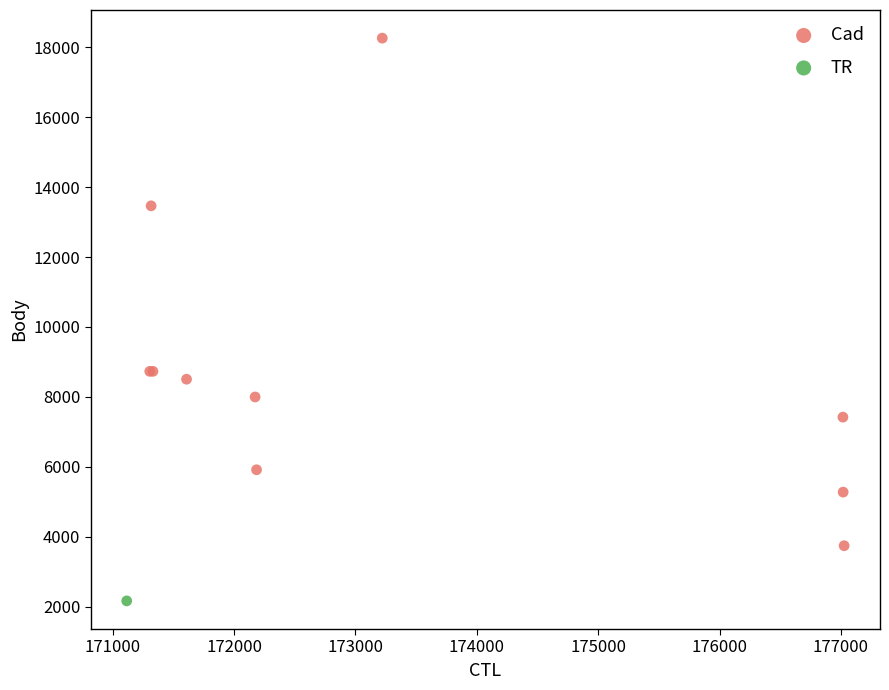

What are all the series names shown in the legend?

Cad, TR